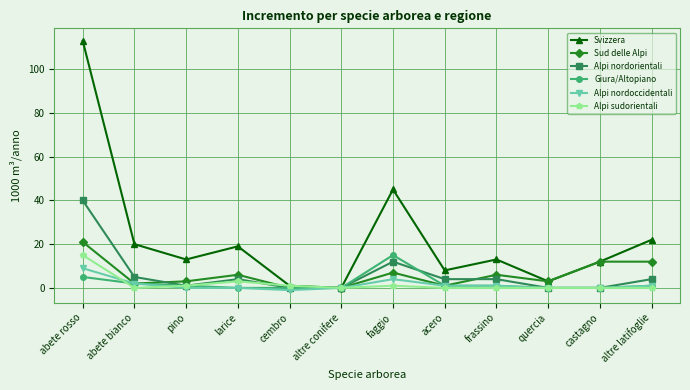

Is it true that Alpi nordorientali equals -19 at altre conifere?

False